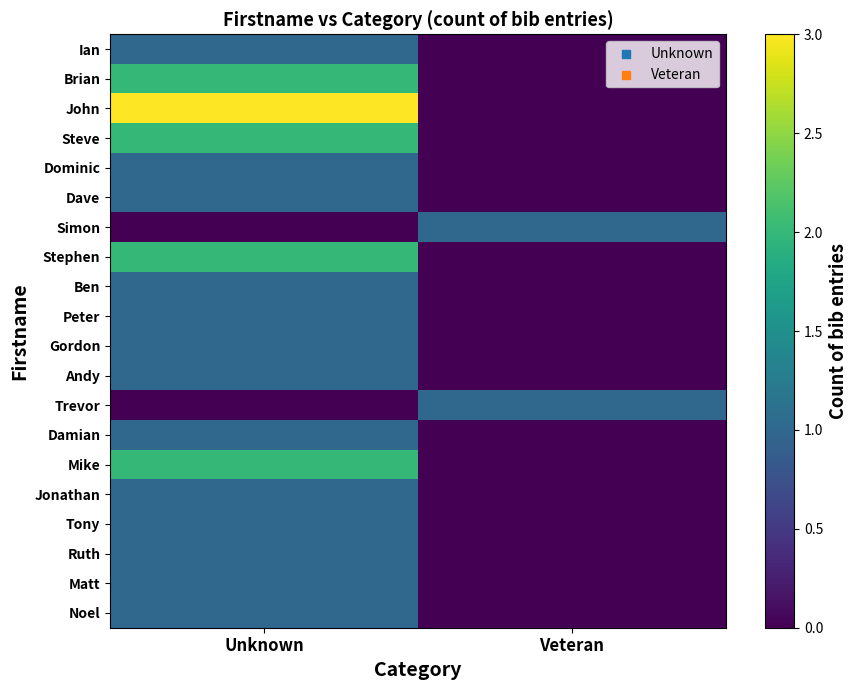

At how many categories does at least one series exceed 2?

1